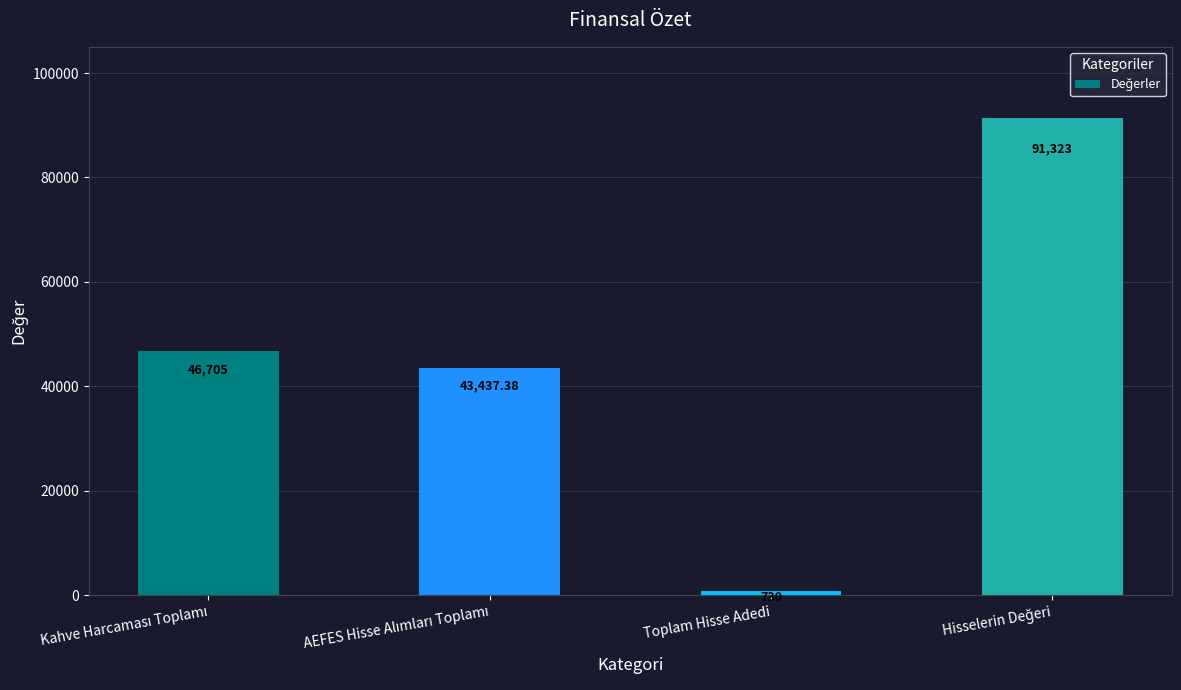

Which category has the lowest value across all series?

Toplam Hisse Adedi